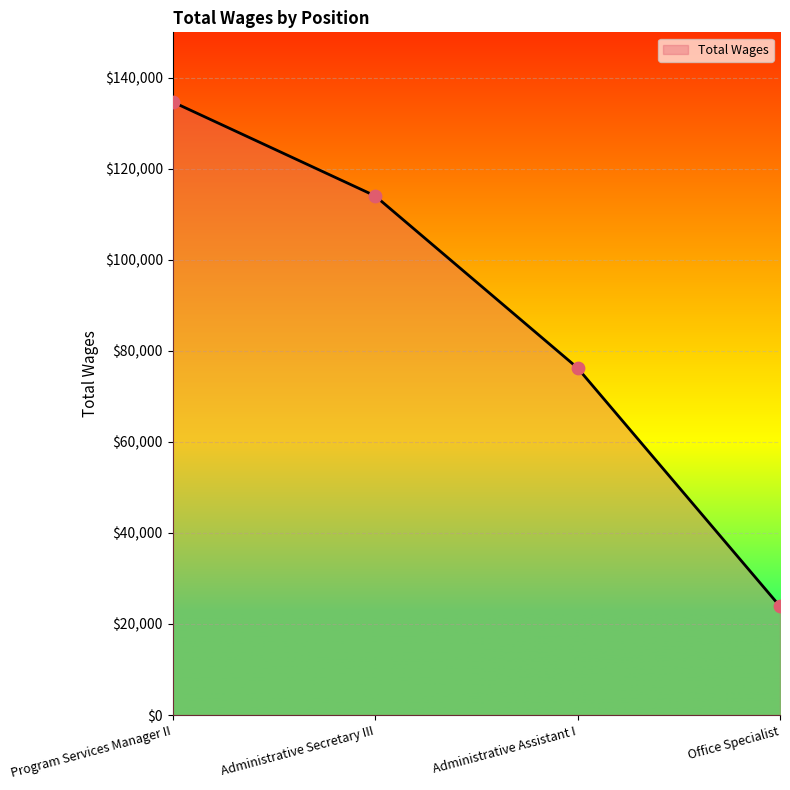

Between Office Specialist and Administrative Secretary III, which is larger?

Administrative Secretary III